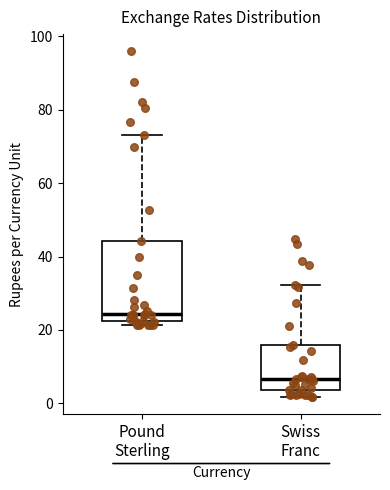

Reading left to right, transcribe this box plot: for each box, give where its median line is, the range the box spans, and where its two whiskers end, as read against the y-axis. The values are not printed on the chart, so give them approximately, as read against the axis.

Pound Sterling: median 24, box 22 to 44, whiskers 22 (just below the box's lower edge) to 74
Swiss Franc: median 6, box 4 to 16, whiskers 2 to 32